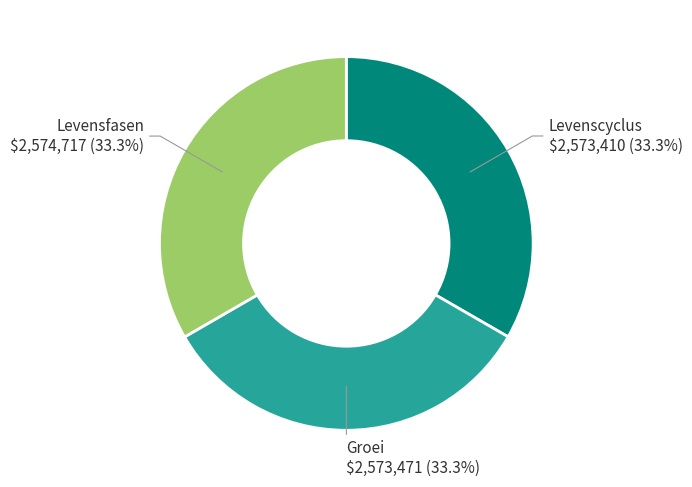

Is there any slice that represents more than half of the pie?

No